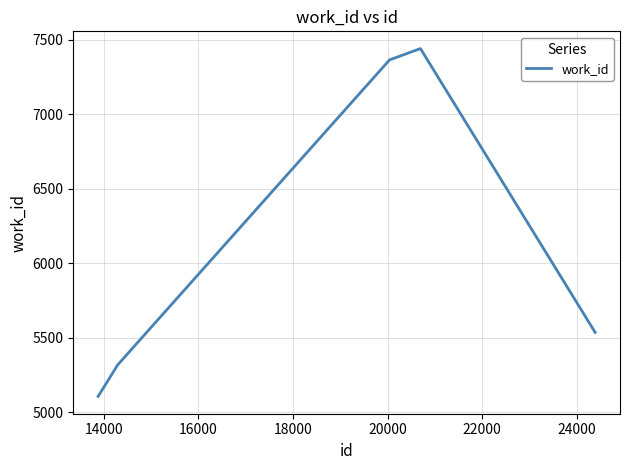

What is the minimum value shown in the chart?

5106